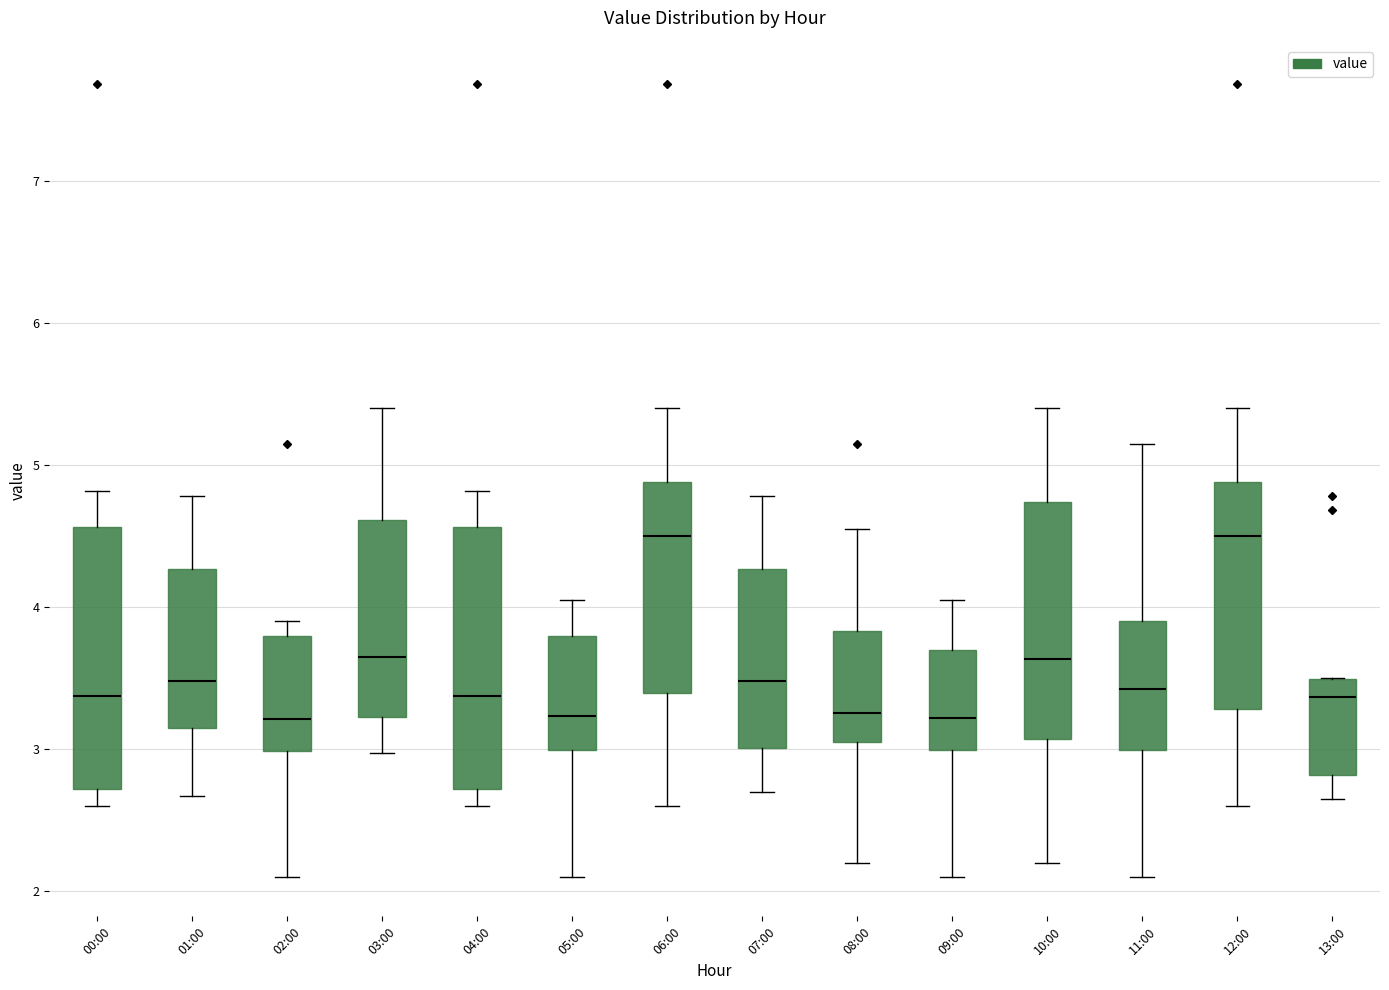

Reading left to right, read every box against the y-axis: the position of its median line, the range the box covers, and the ends of its whiskers. The values are not printed on the chart, so give them approximately, as read against the axis.

00:00: median 3.4, box 2.7 to 4.6, whiskers 2.6 to 4.8
01:00: median 3.5, box 3.2 to 4.3, whiskers 2.7 to 4.8
02:00: median 3.2, box 3.0 to 3.8, whiskers 2.1 to 3.9
03:00: median 3.6, box 3.2 to 4.6, whiskers 3.0 to 5.4
04:00: median 3.4, box 2.7 to 4.6, whiskers 2.6 to 4.8
05:00: median 3.2, box 3.0 to 3.8, whiskers 2.1 to 4.1
06:00: median 4.5, box 3.4 to 4.9, whiskers 2.6 to 5.4
07:00: median 3.5, box 3.0 to 4.3, whiskers 2.7 to 4.8
08:00: median 3.3, box 3.0 to 3.8, whiskers 2.2 to 4.6
09:00: median 3.2, box 3.0 to 3.7, whiskers 2.1 to 4.1
10:00: median 3.6, box 3.1 to 4.7, whiskers 2.2 to 5.4
11:00: median 3.4, box 3.0 to 3.9, whiskers 2.1 to 5.2
12:00: median 4.5, box 3.3 to 4.9, whiskers 2.6 to 5.4
13:00: median 3.4, box 2.8 to 3.5, whiskers 2.7 to 3.5